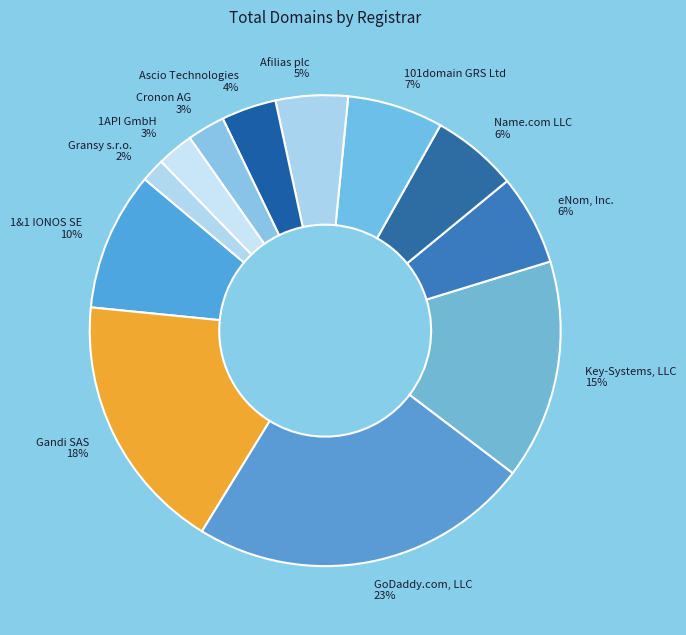

To the nearest percent, what portion does 1&1 IONOS SE represent?

10%